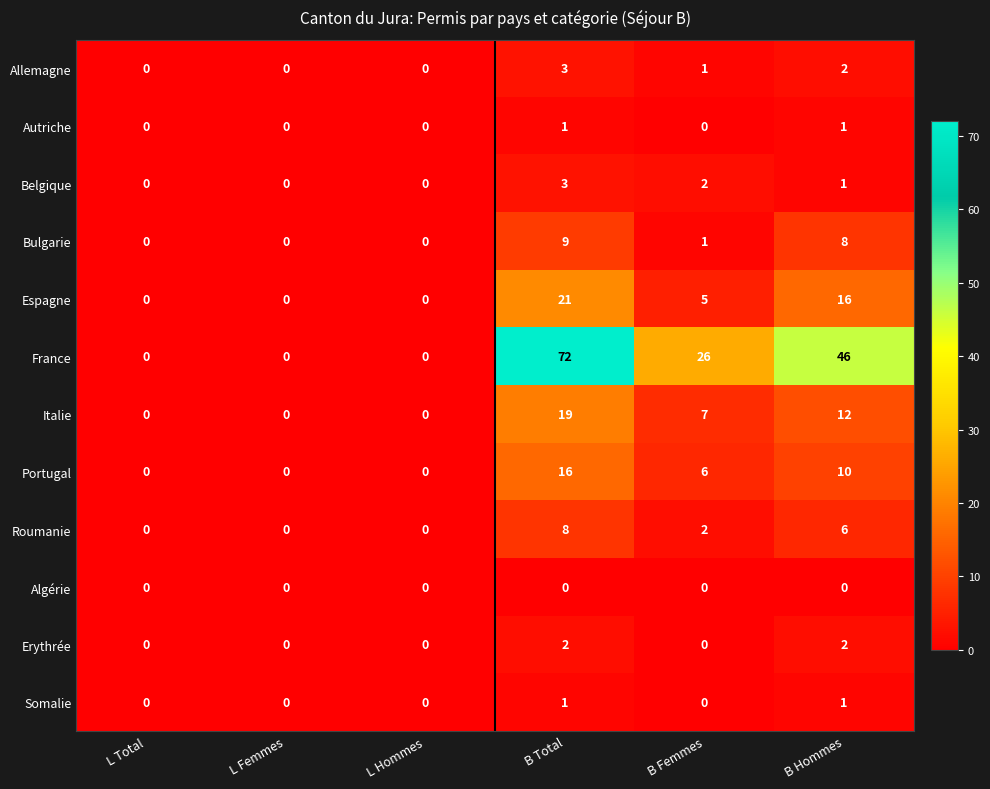

What is the spread (max minus min) of values at B Total?

72